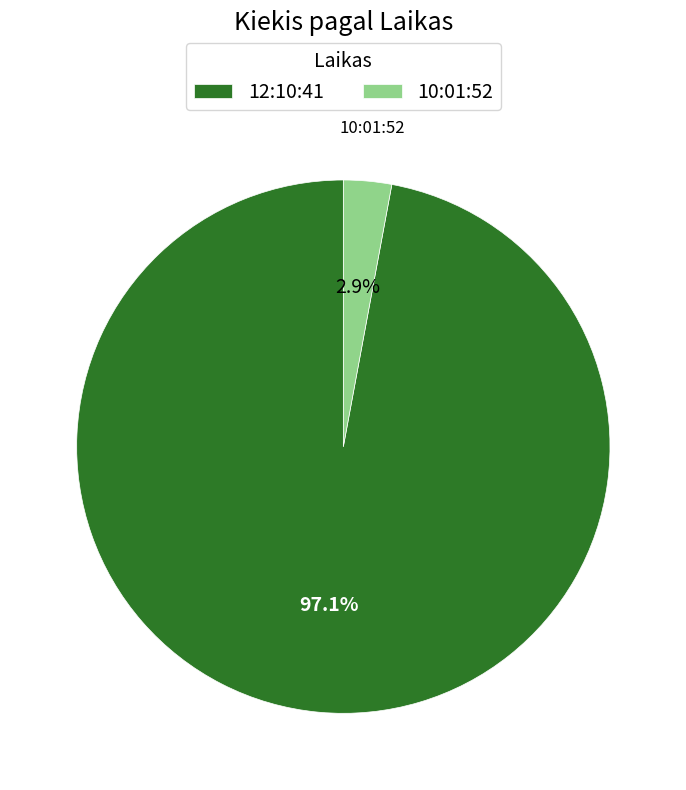

Is there a majority slice in this chart?

Yes